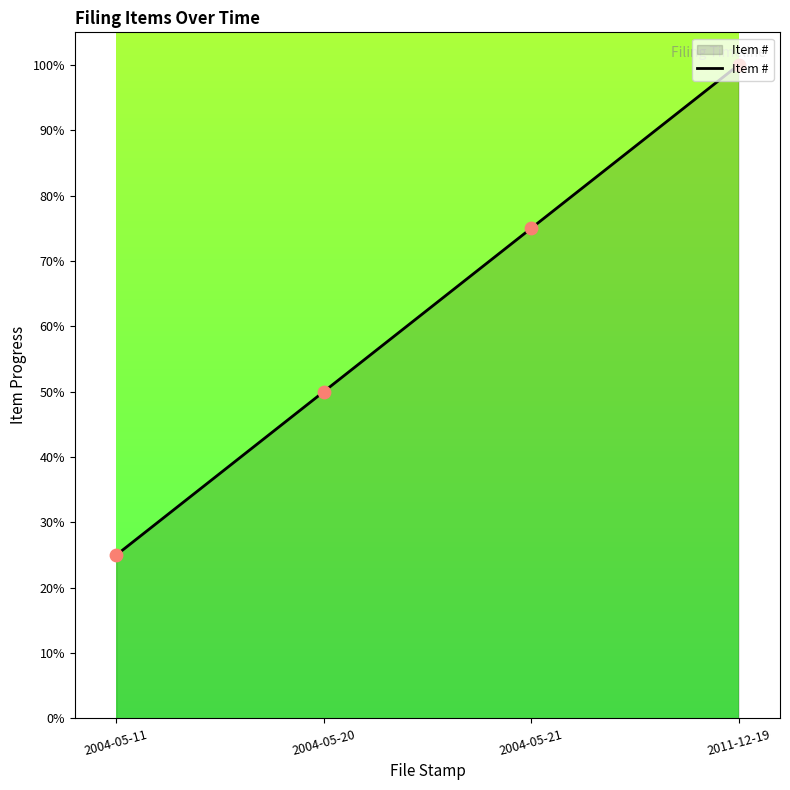

Which has a higher value, 2004-05-11 or 2011-12-19?

2011-12-19